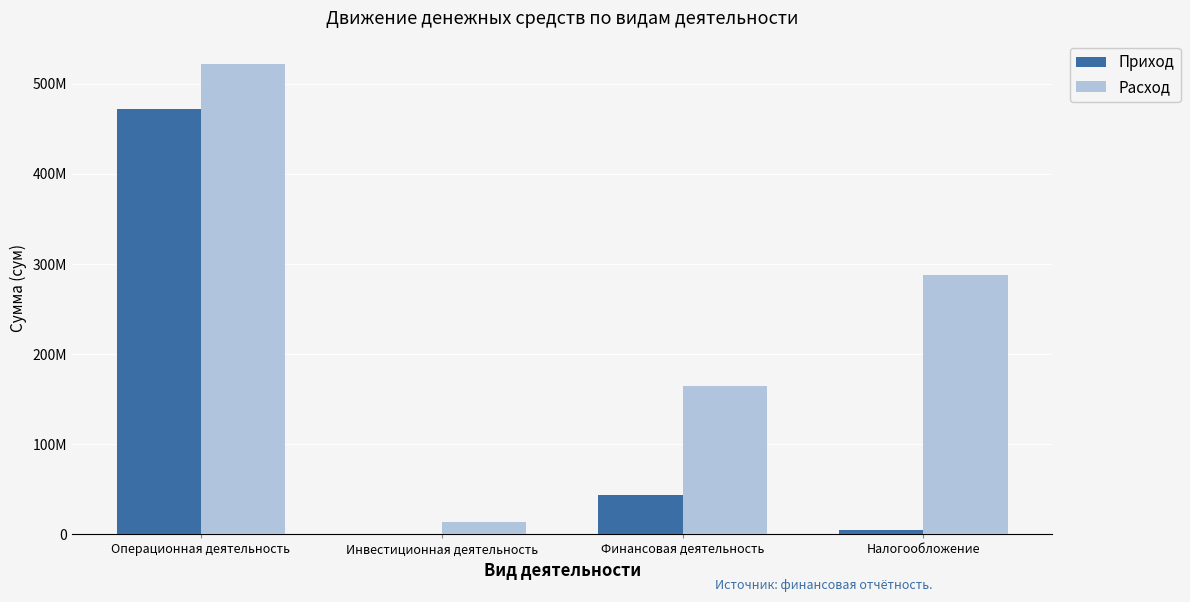

Reading left to right, what are all the values shown in this chart?

Приход: 472032690	0	44025000	5053000
Расход: 521874310	14116000	164559000	288304690